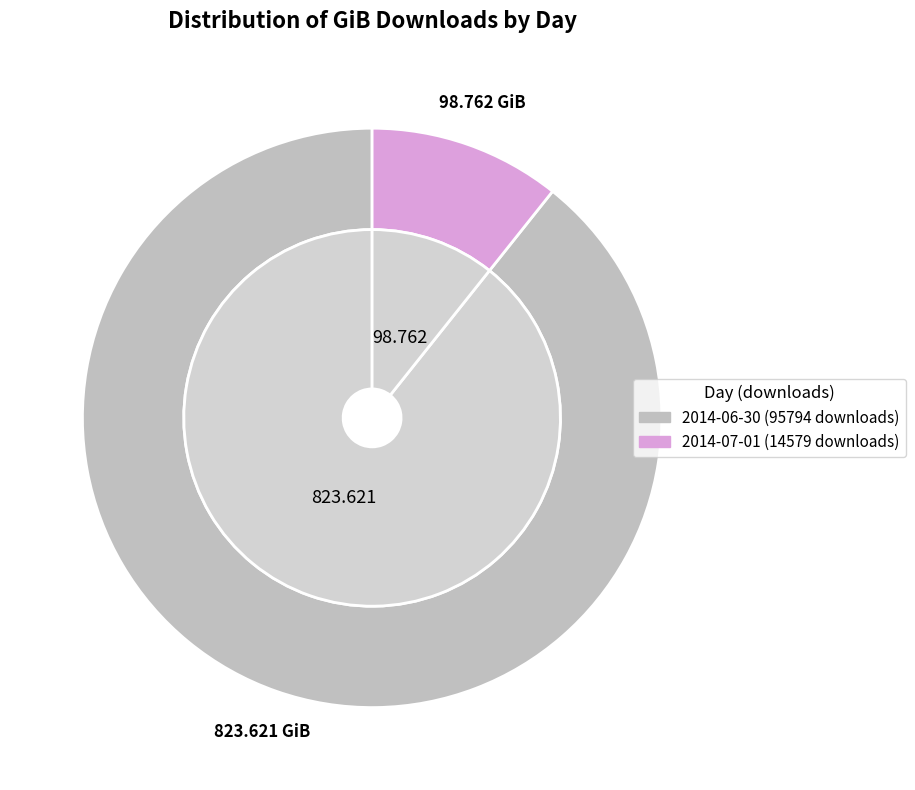

Which category accounts for the majority?

2014-06-30 (95794 downloads)